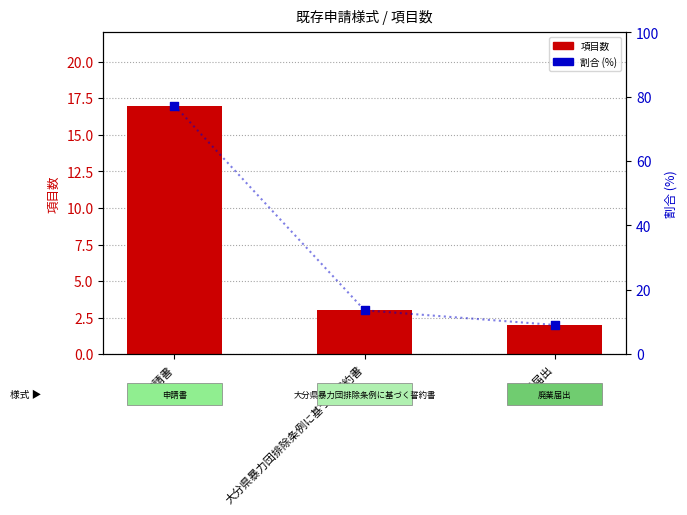

What are all the series names shown in the legend?

項目数, 割合 (%)